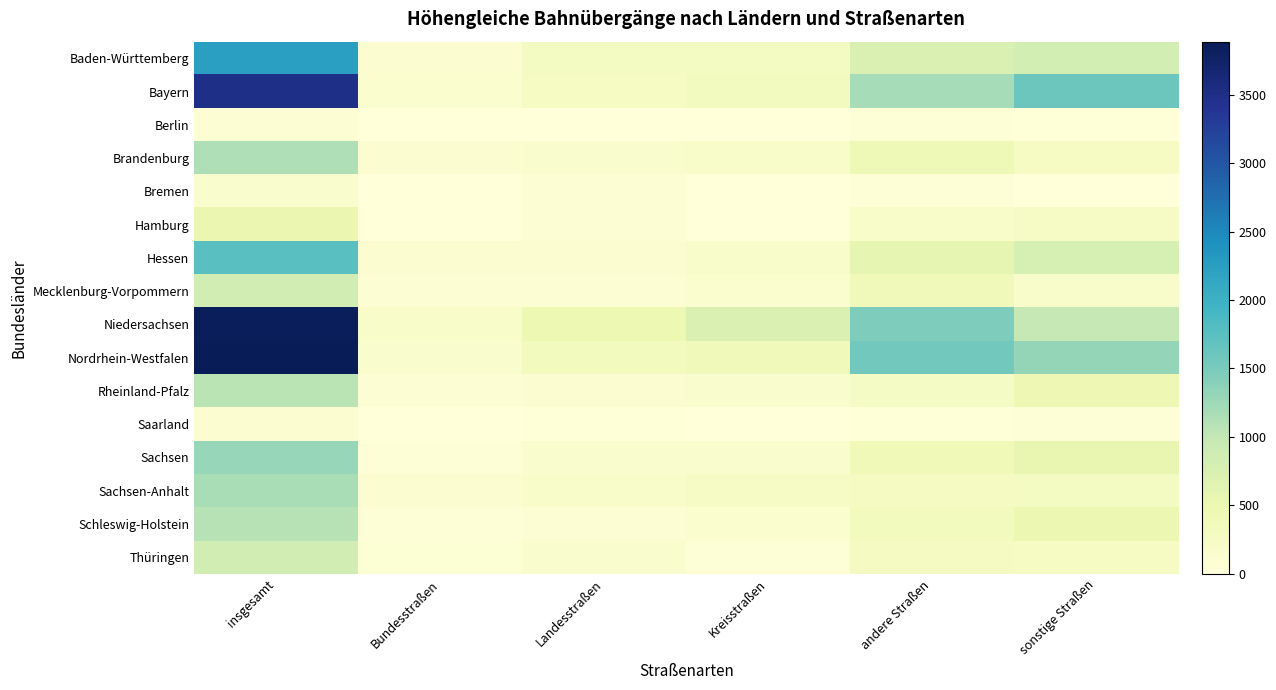

How many distinct data groups are displayed?

16